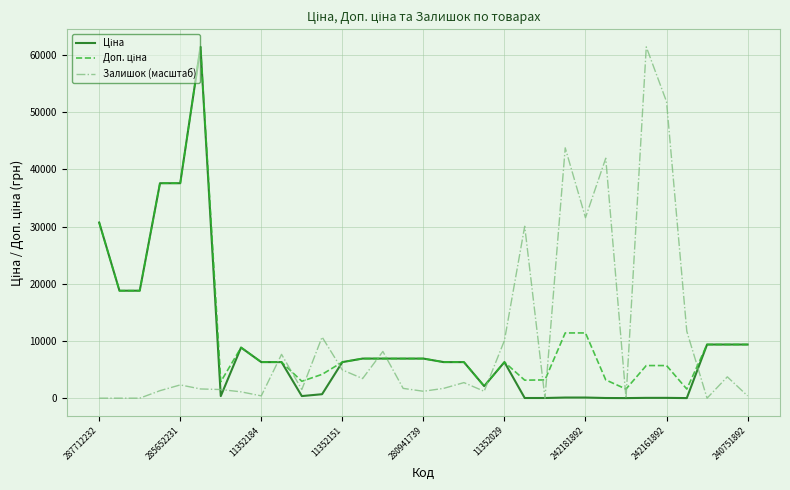

What is the maximum value for Залишок (масштаб)?

61434.3